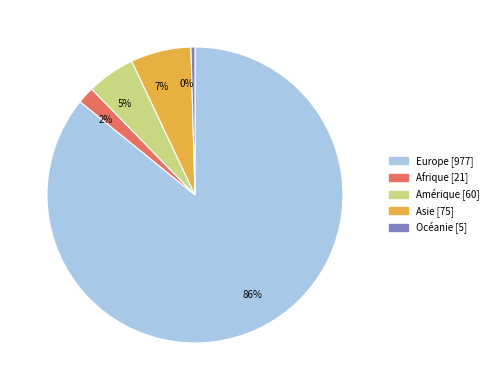

Is it true that 0% is 0% of the pie?

True